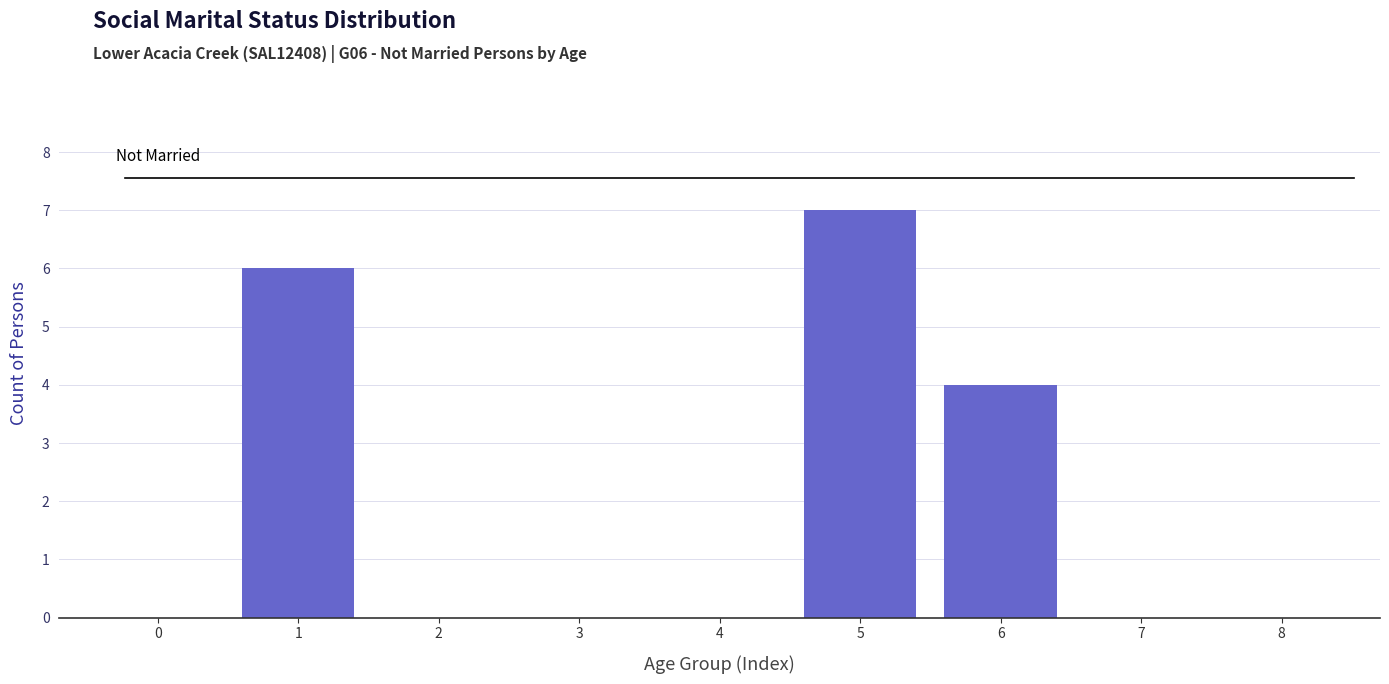

Reading left to right, list all the values displayed in this chart.

0=0	1=6	2=0	3=0	4=0	5=7	6=4	7=0	8=0